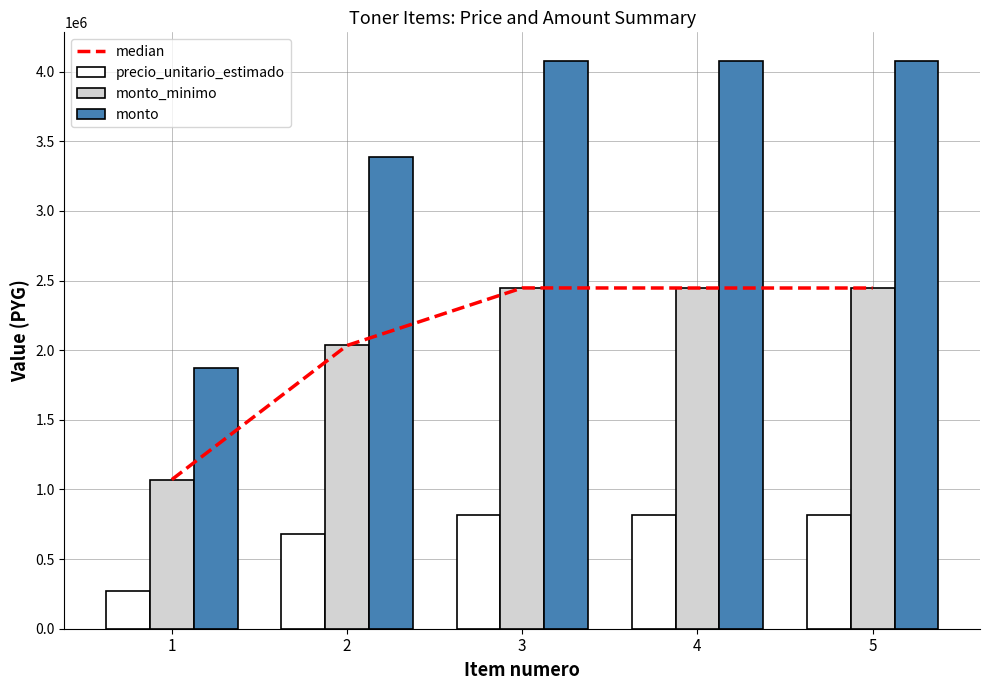

Rank the categories by monto_minimo value from highest to lowest.

3, 4, 5, 2, 1